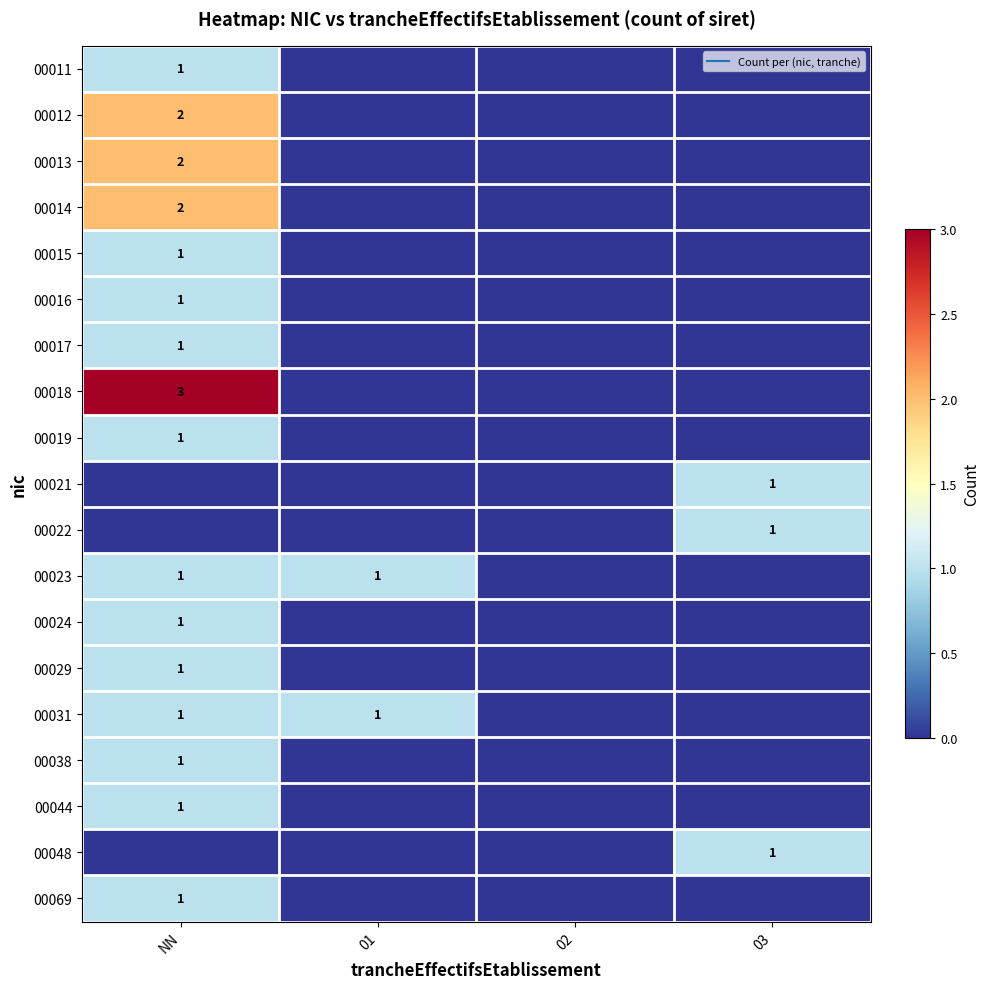

The value of 00023 at 01 is 1. True or false?

True